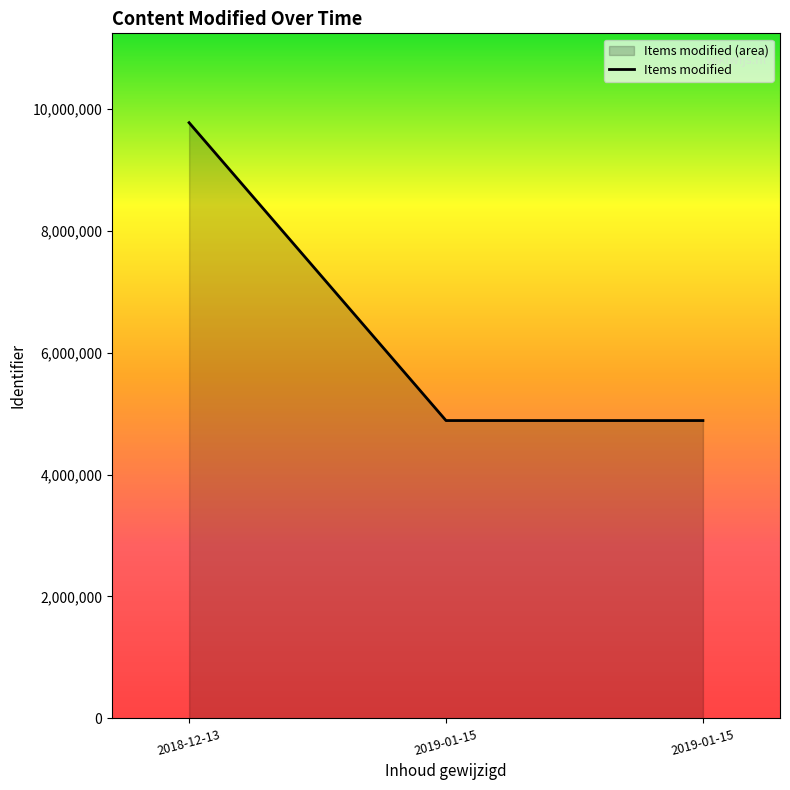

True or false: the data shows 7352319 at 2019-01-15.

False